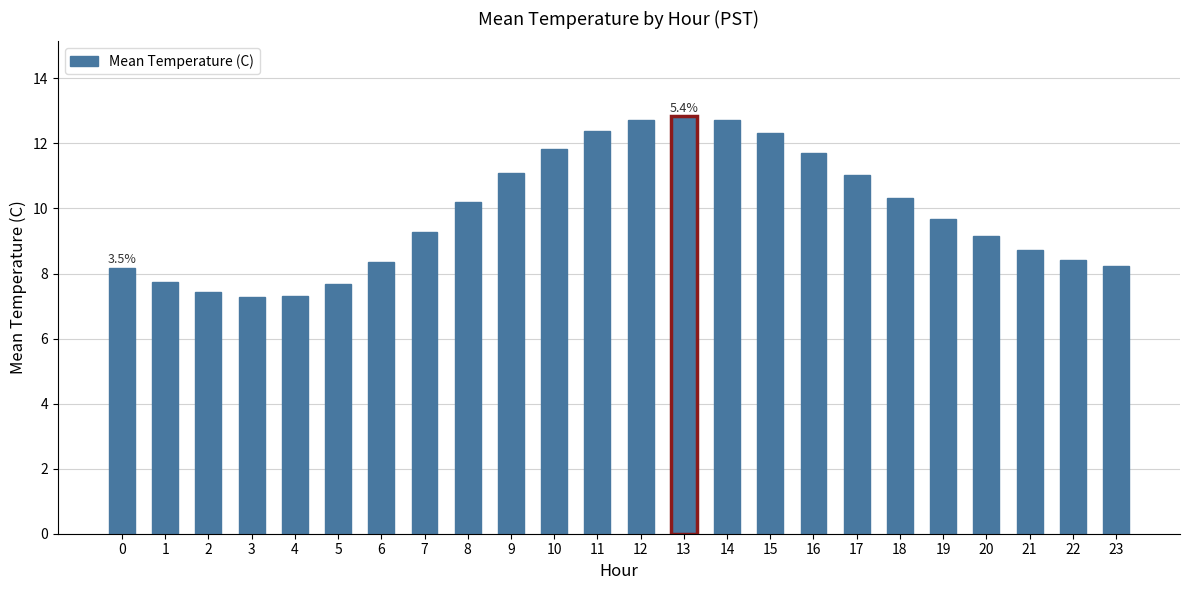

The chart shows a value of 17.3 at 15. True or false?

False